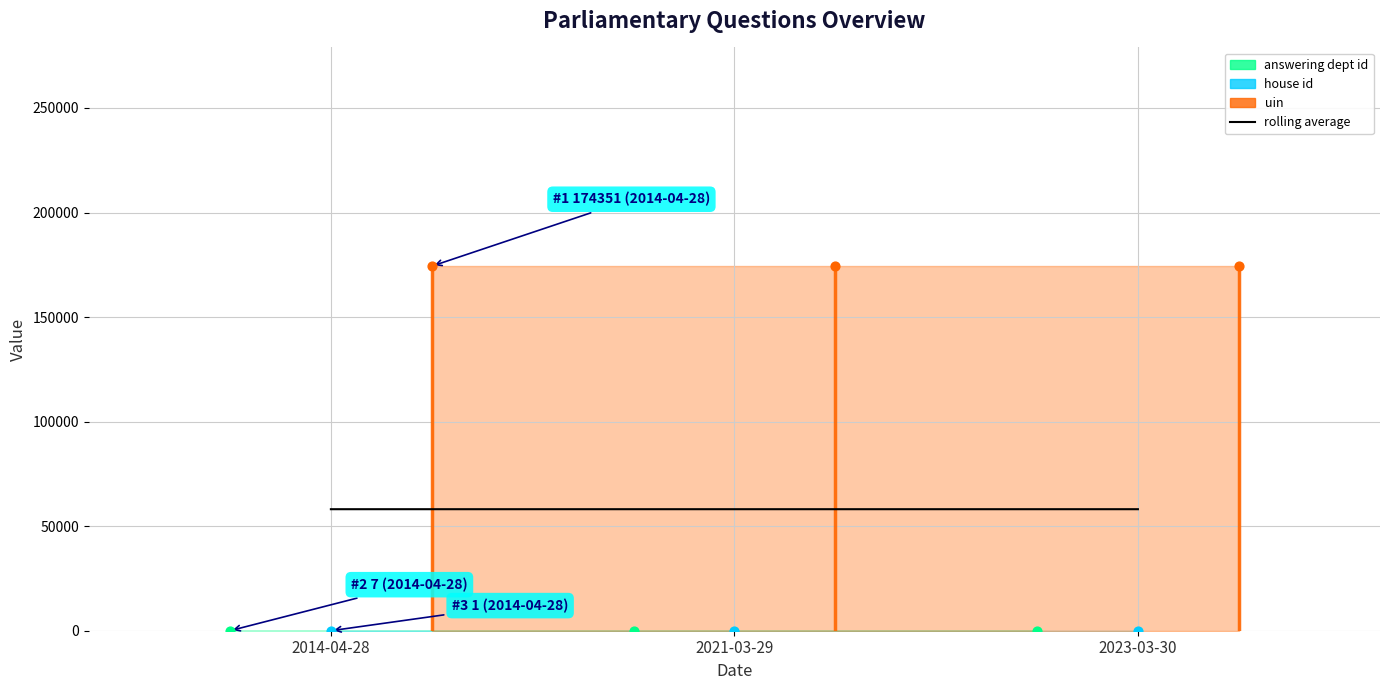

At how many categories does at least one series exceed 92647?

3